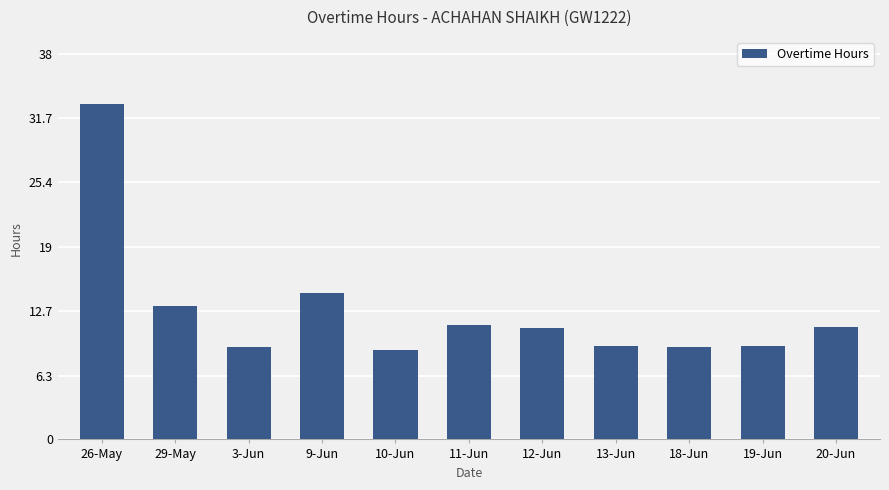

What is the ratio of the value at 11-Jun to the value at 29-May?

0.9